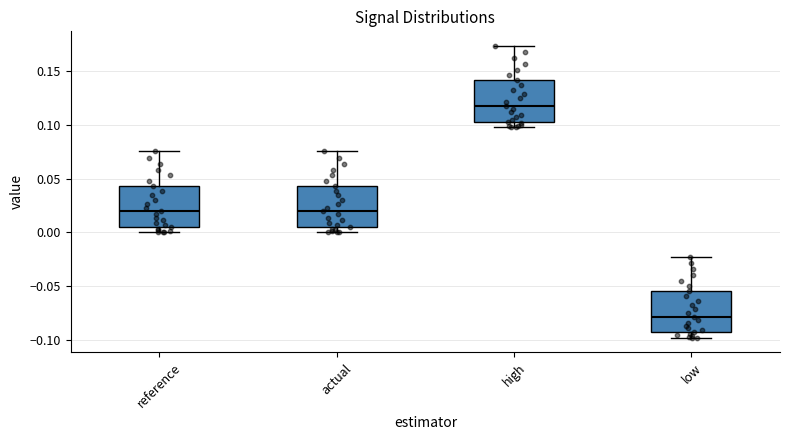

Which box has the highest median line?

high